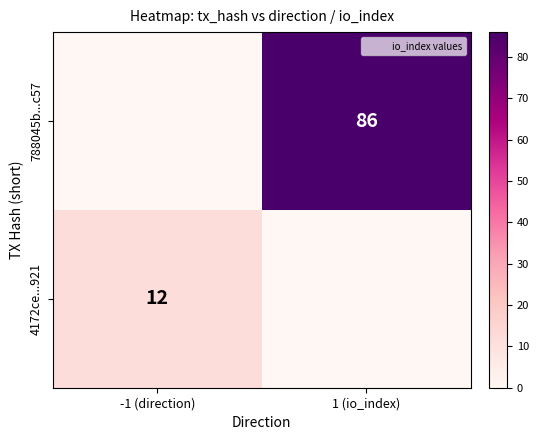

How many data points does each series have?

2